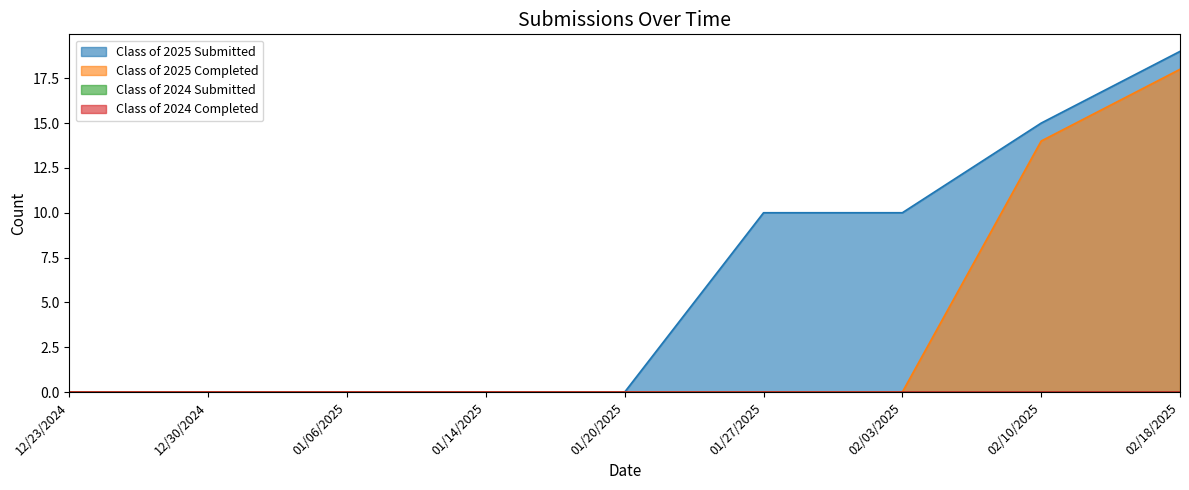

The value of Class of 2025 Completed at 01/20/2025 is 11. True or false?

False